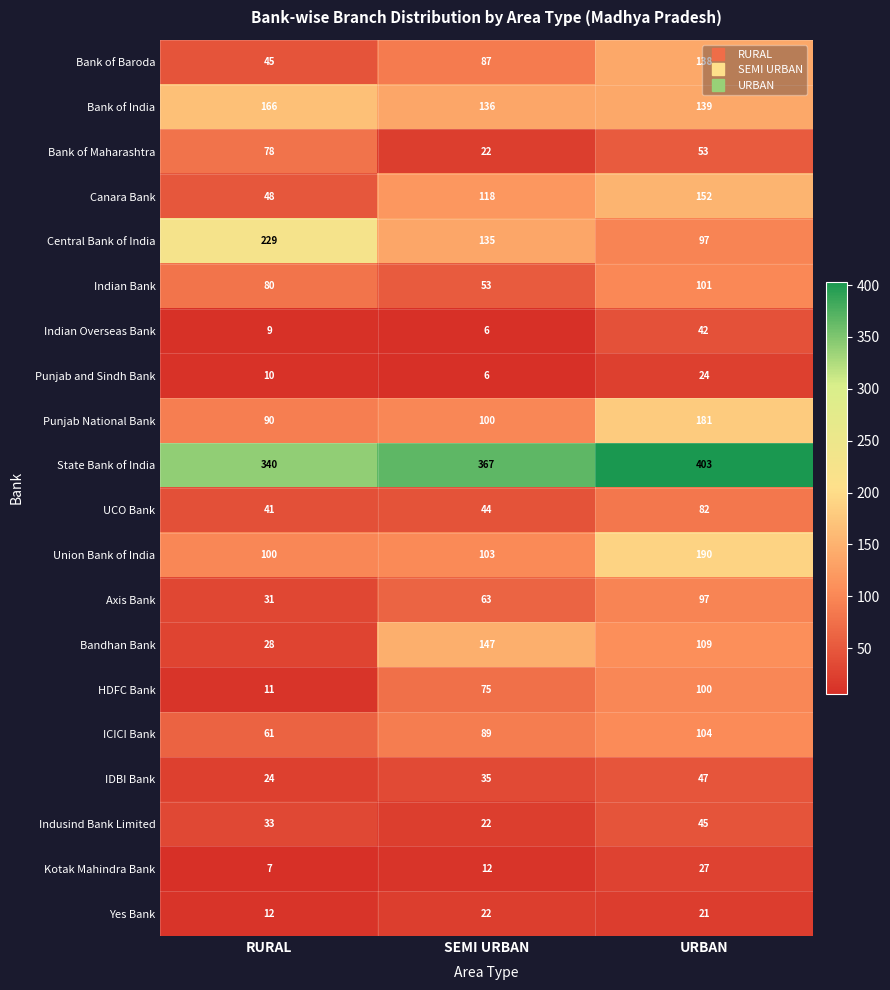

What is the difference between the highest and lowest values at RURAL?

333